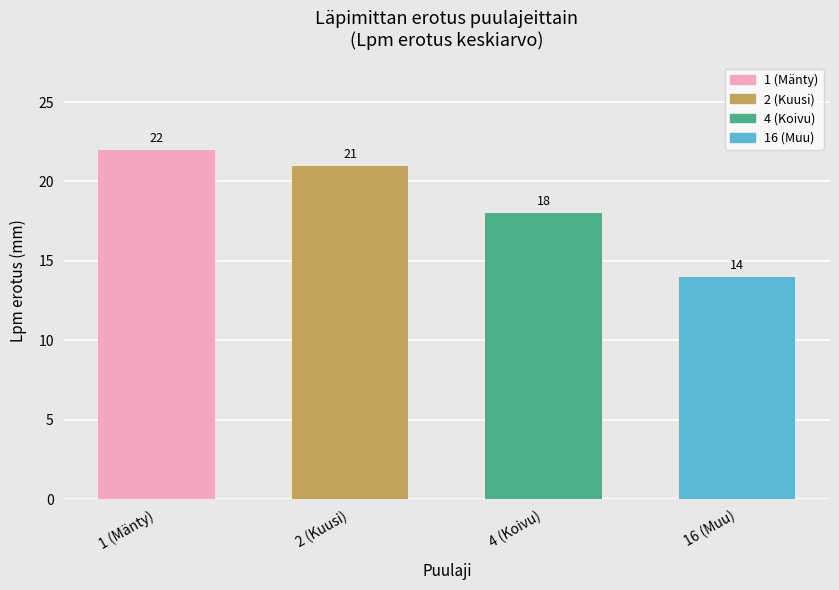

Are the bars grouped side by side (vs. stacked)?

No